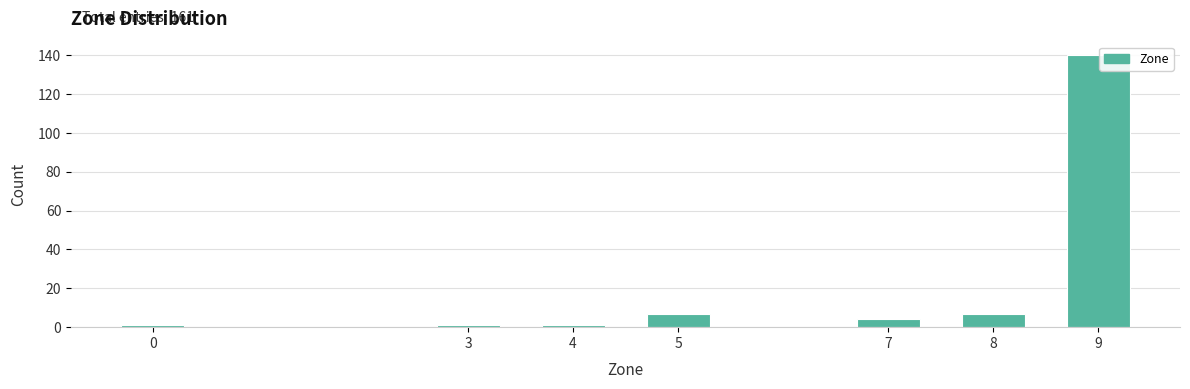

Reading left to right, transcribe all the data shown in this chart.

0=1	3=1	4=1	5=7	7=4	8=7	9=140